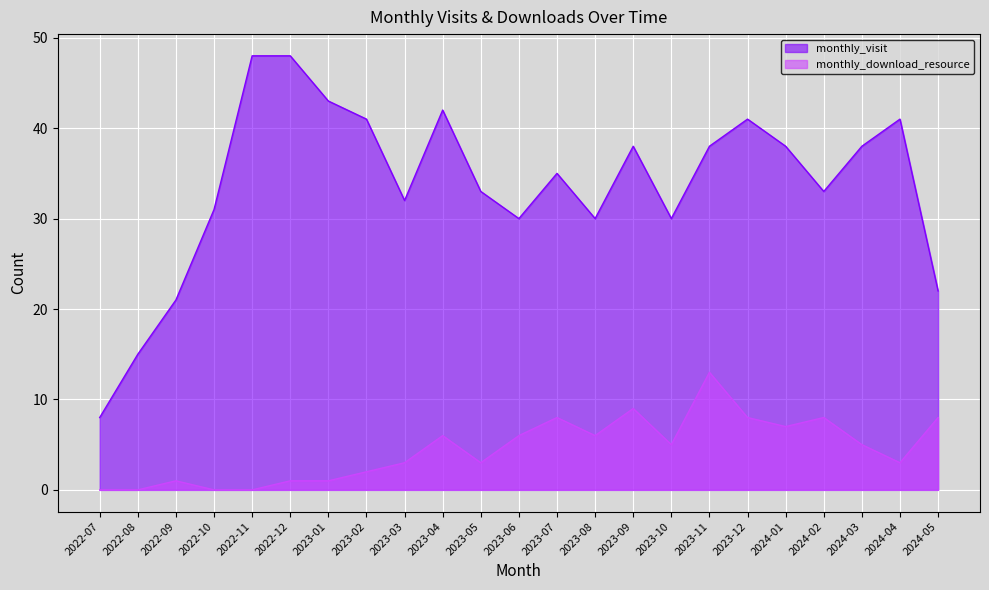

How many lines are shown in the chart?

2